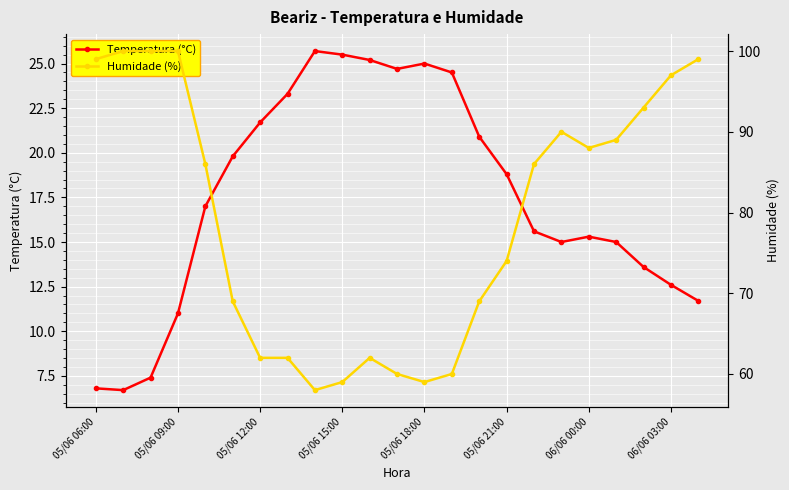

Rank the series by their average value, from highest to lowest.

Humidade (%), Temperatura (°C)